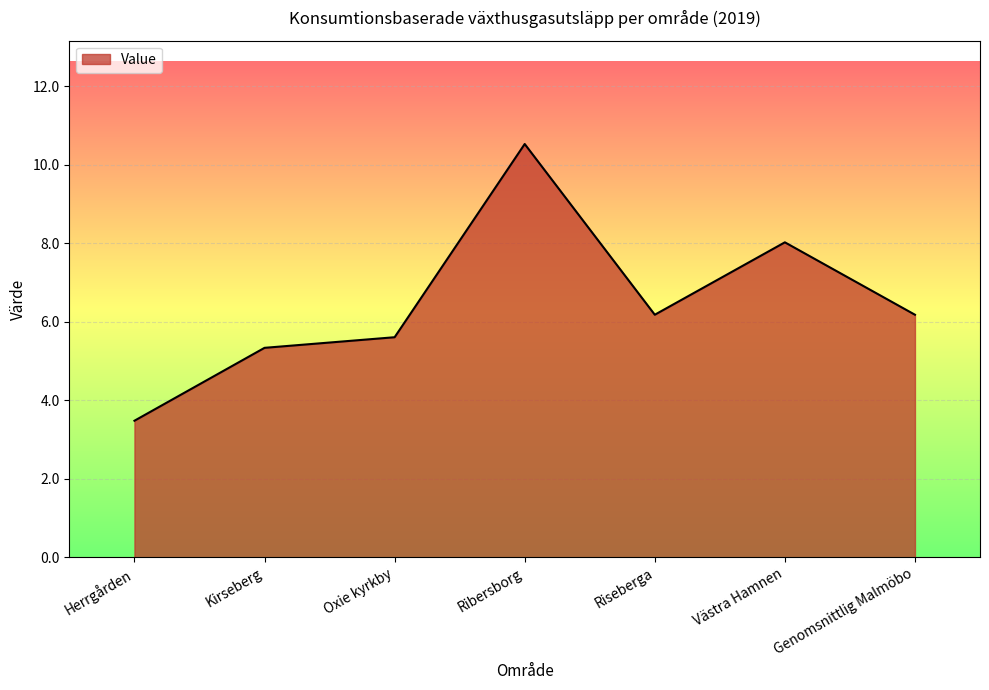

How many lines are shown in the chart?

1